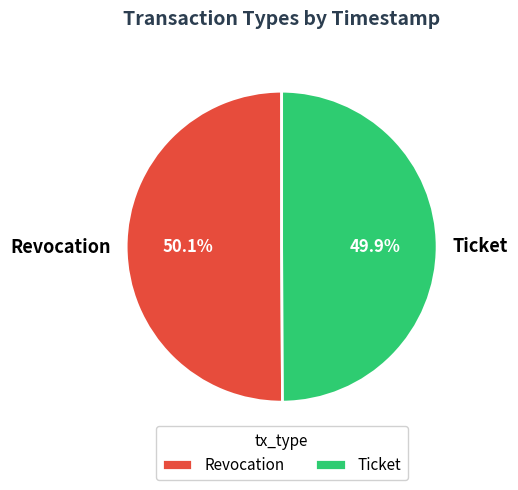

Does any single category account for the majority?

Yes